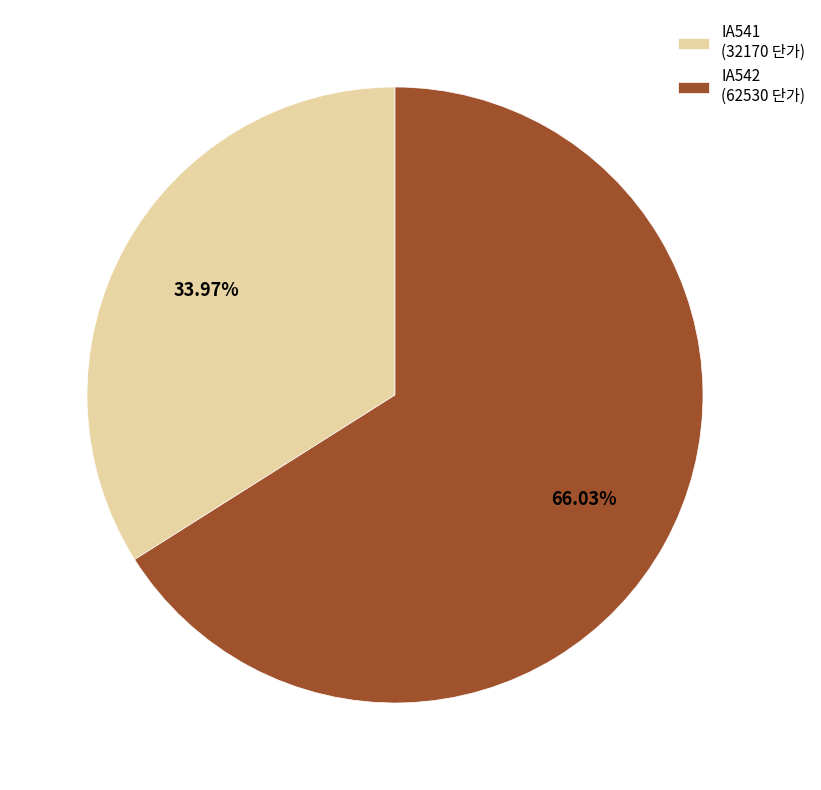

To the nearest percent, what percentage of the pie is IA541?

34%